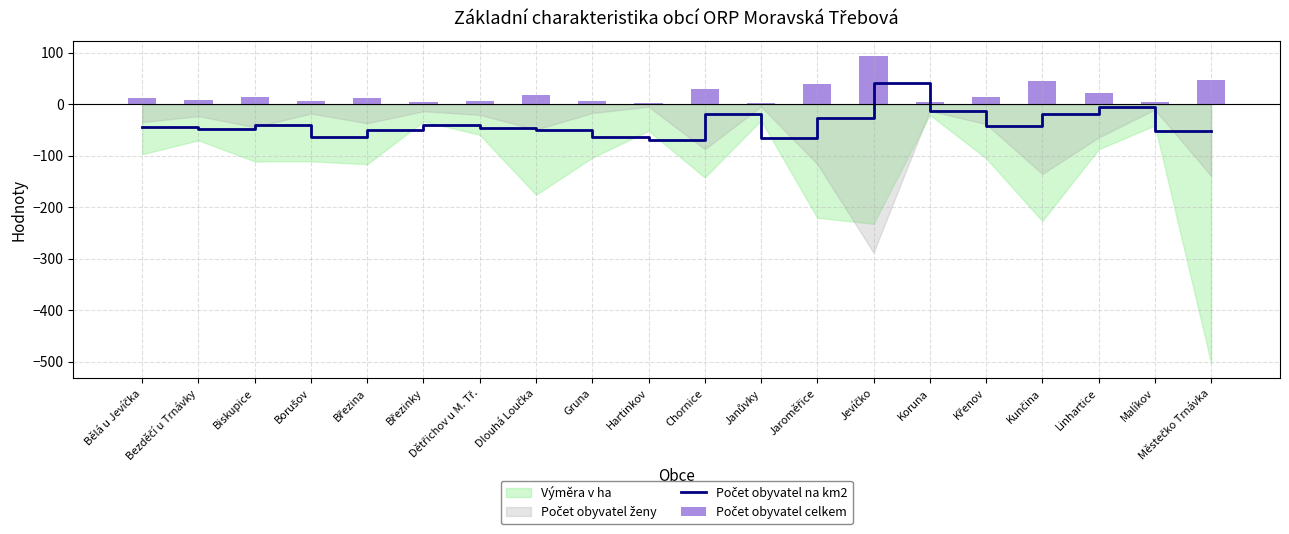

How many groups of bars are there?

20